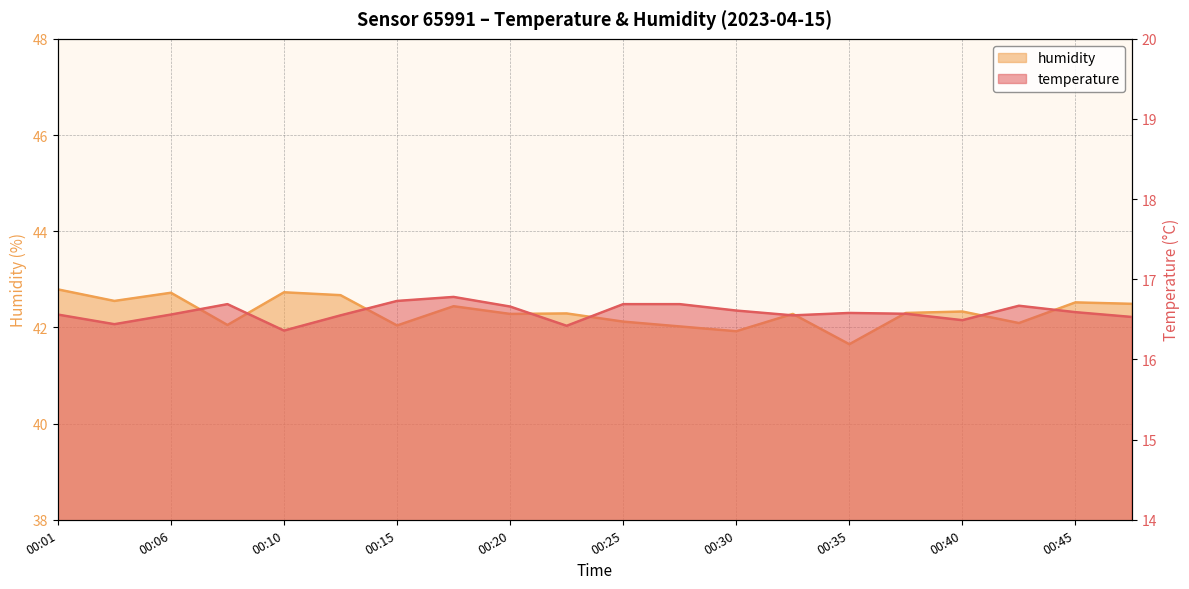

At 00:13, list the series in order from largest to smallest.

humidity, temperature